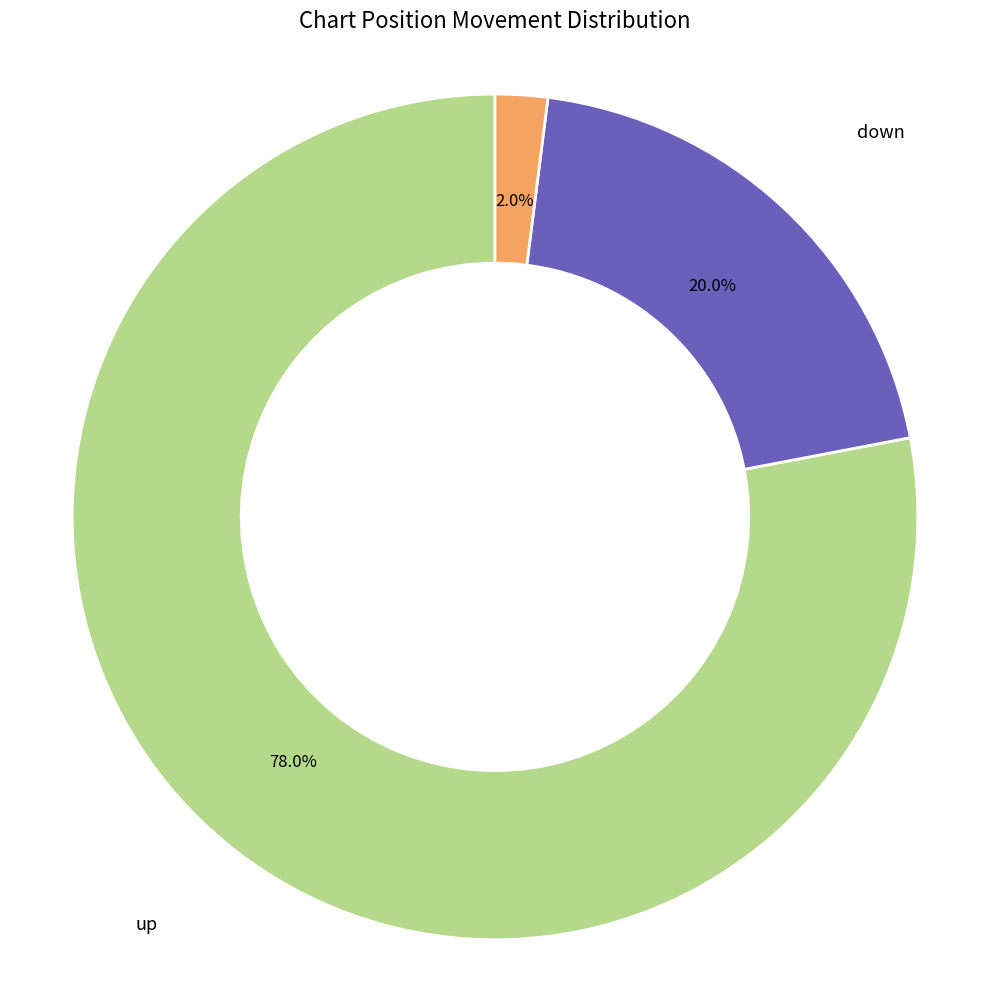

Is down the majority of the pie?

No